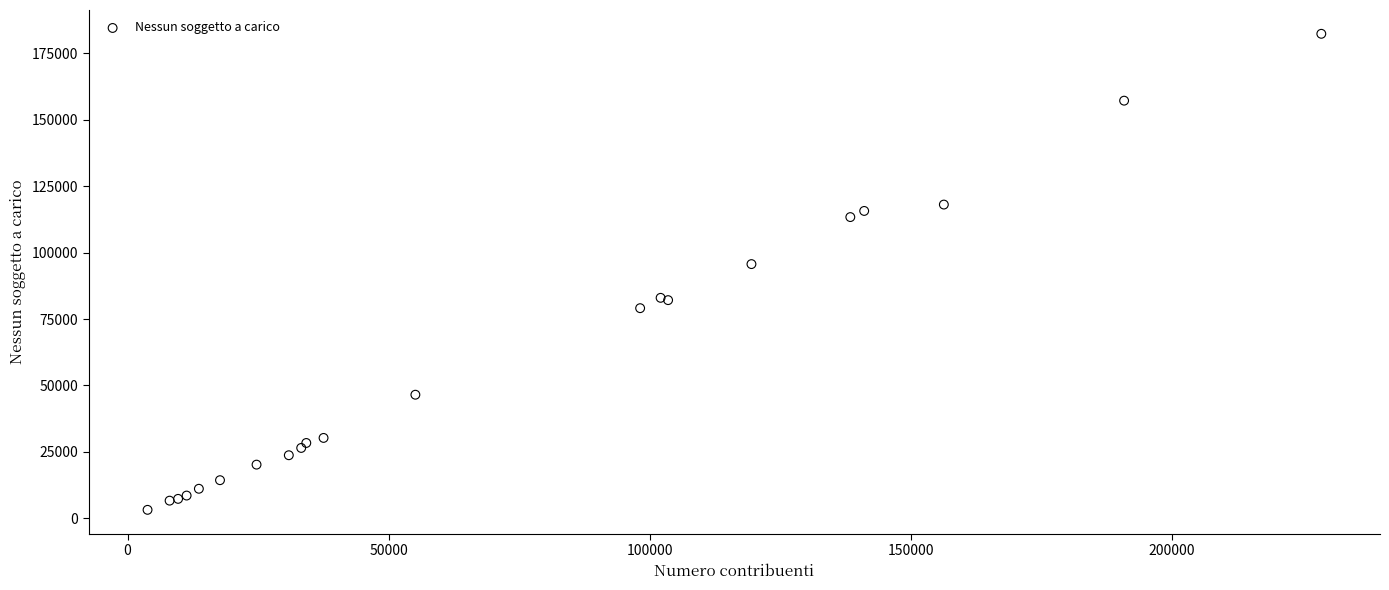

What Y value in the scatter plot is closest to 92758?

95664